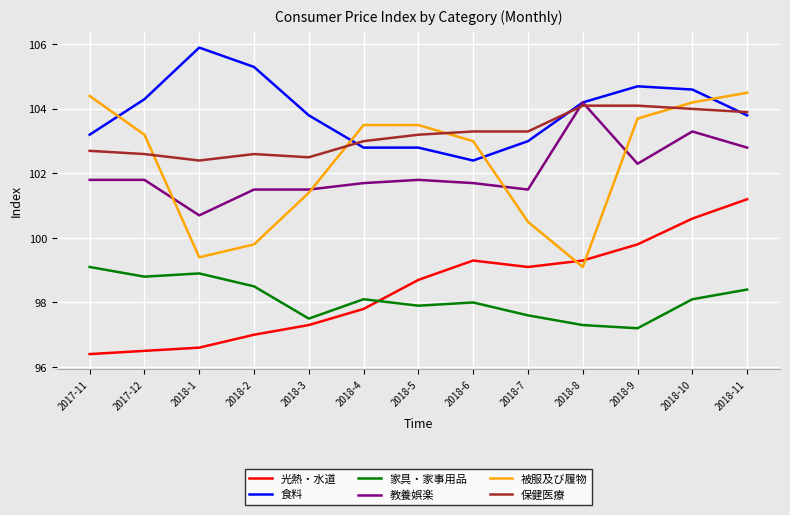

What position from the right is 2018-1?

11